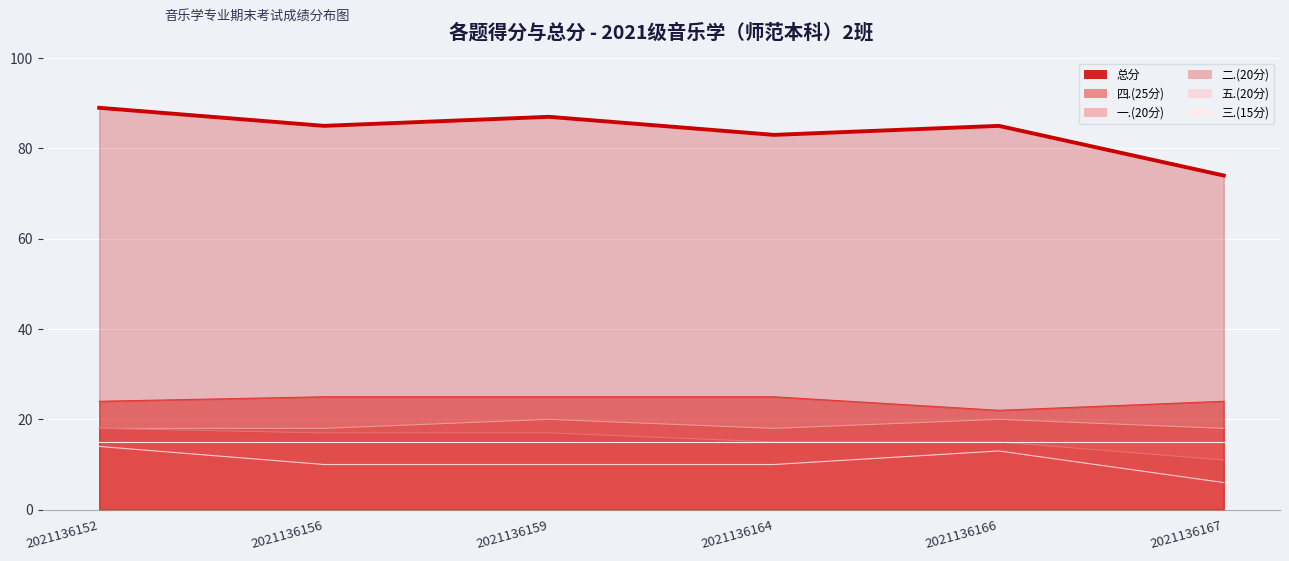

True or false: 四.(25分) and 总分 intersect in this chart.

False